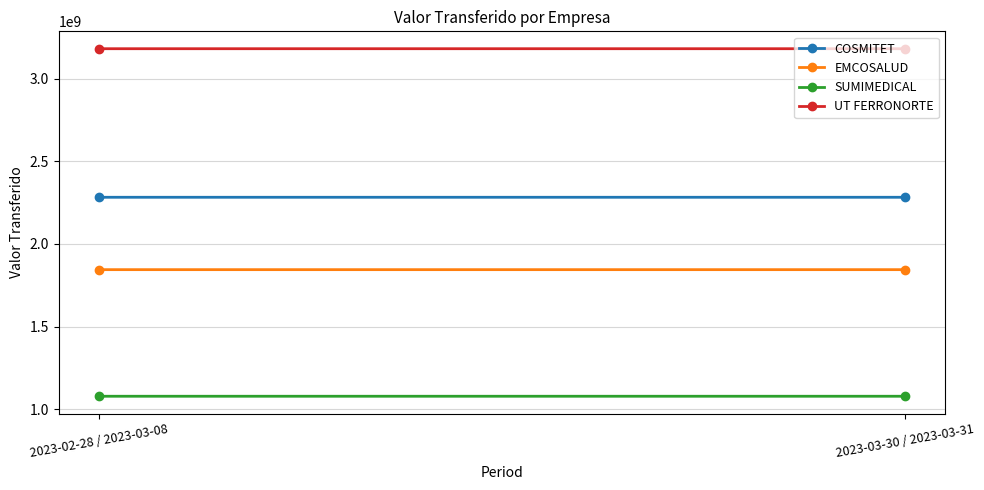

The value of COSMITET at 2023-02-28 / 2023-03-08 is 2283084757.0. True or false?

True